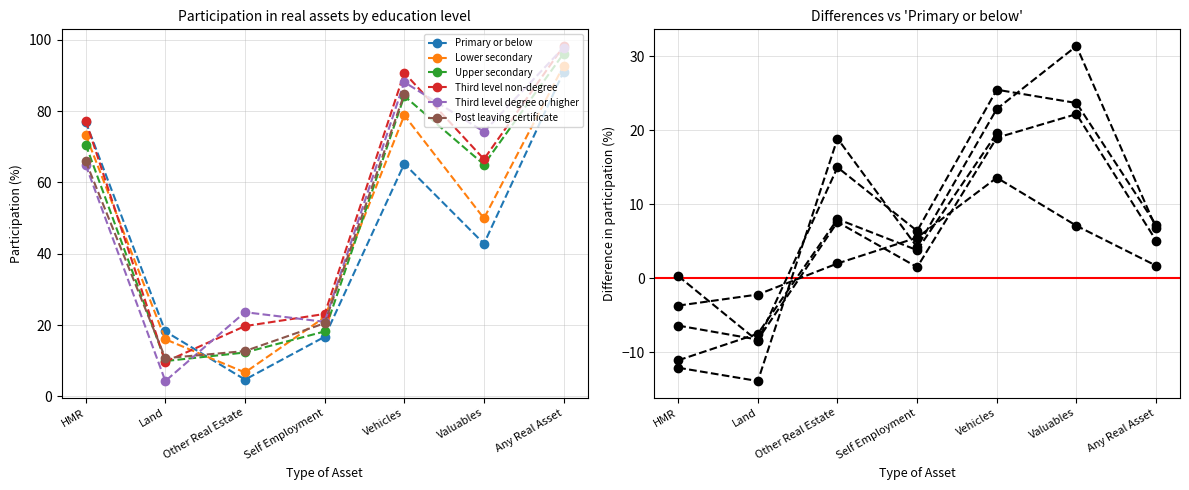

True or false: Post leaving certificate and Primary or below intersect in this chart.

True